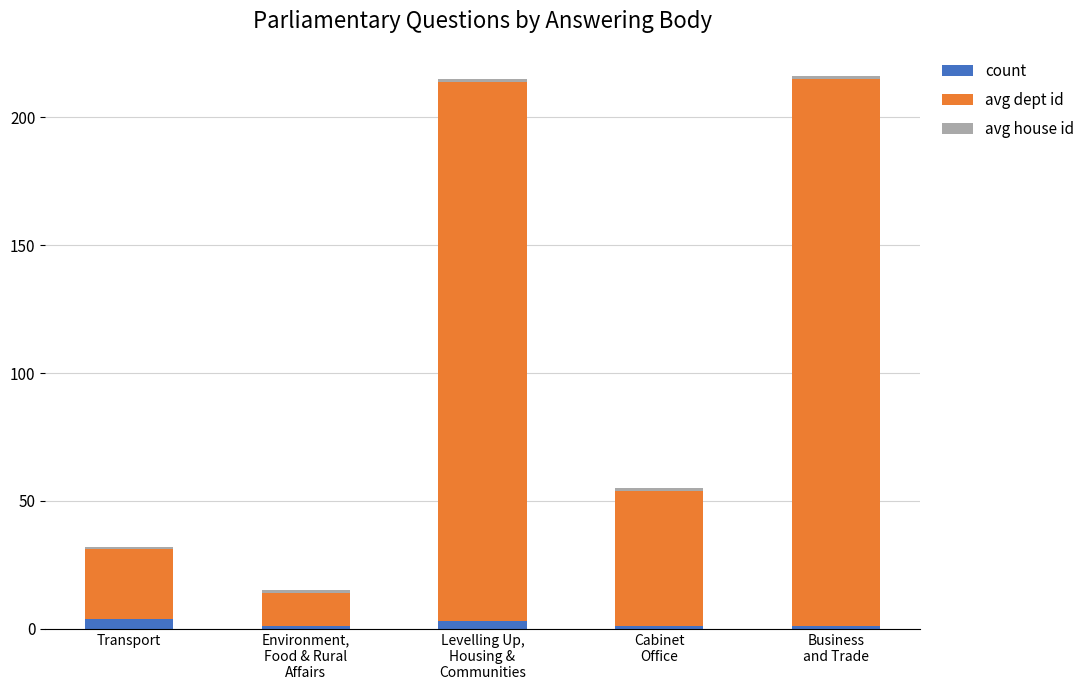

What is the sum of all count values?

10